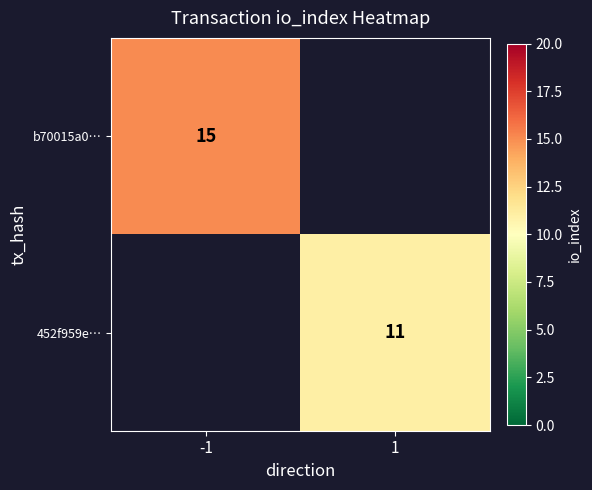

Which category has the lowest value across all series?

1